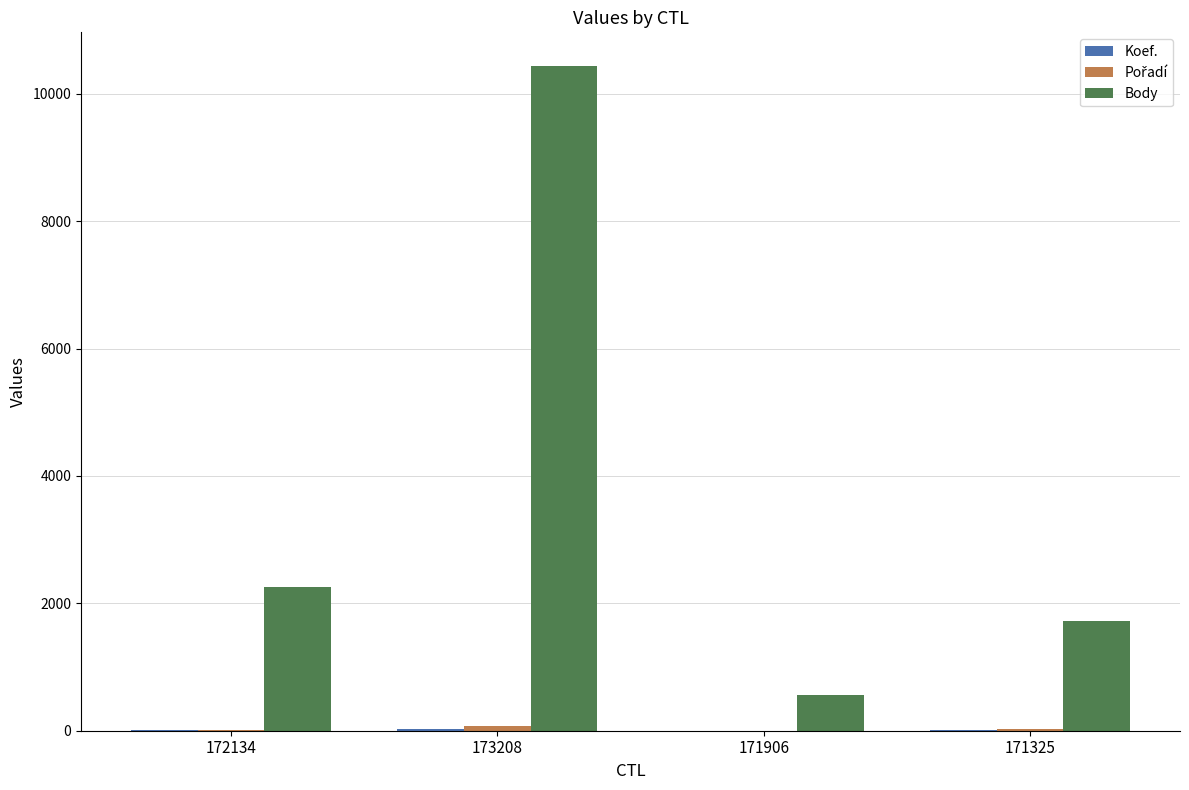

Count the number of data series in this chart.

3